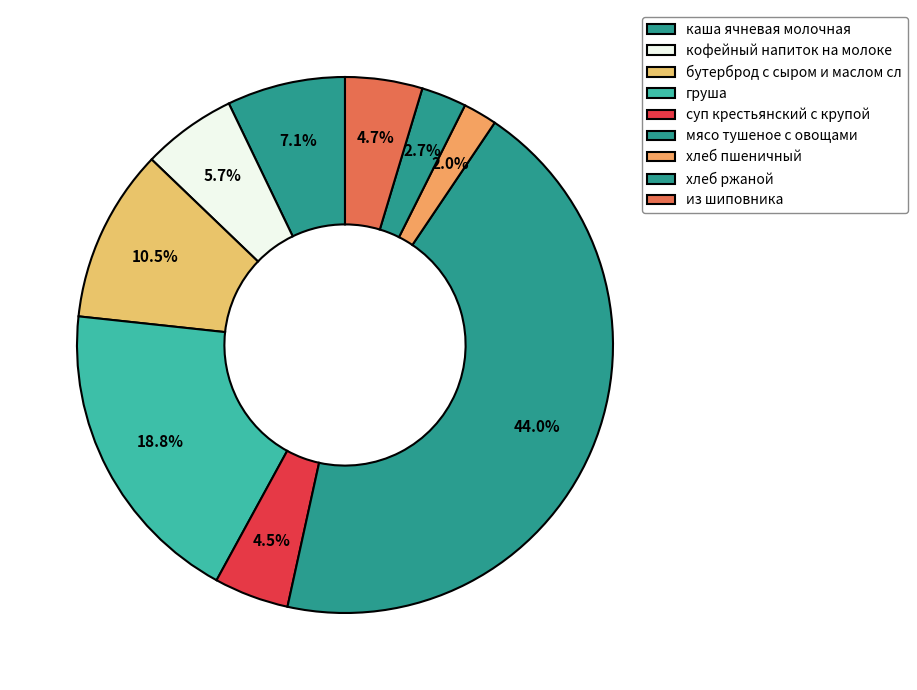

To the nearest percent, what is the average slice percentage?

11%